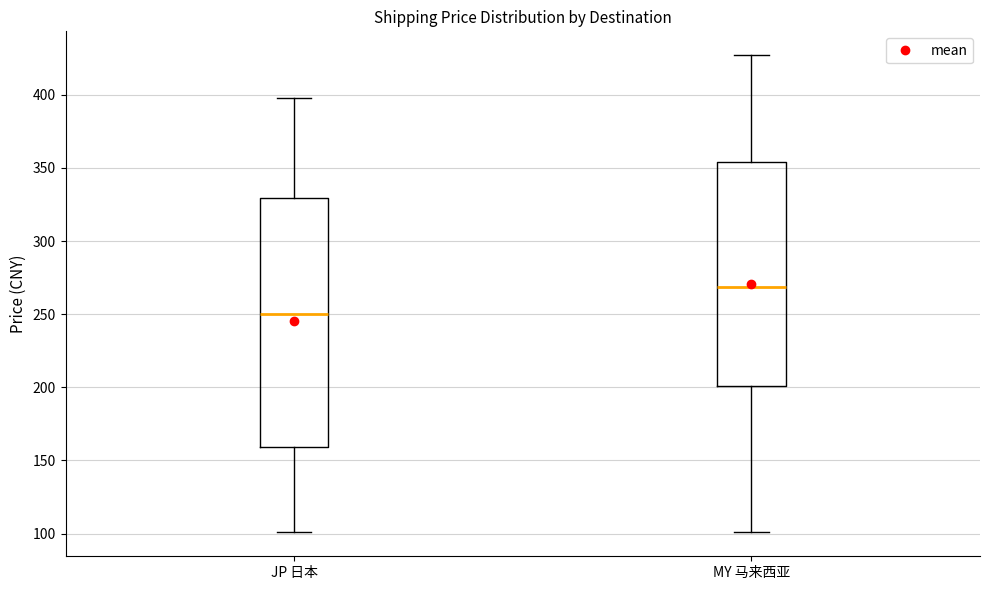

Where is the upper edge of the box for JP 日本 on the y-axis? The values are not printed on the chart, so give them approximately, as read against the axis.

330